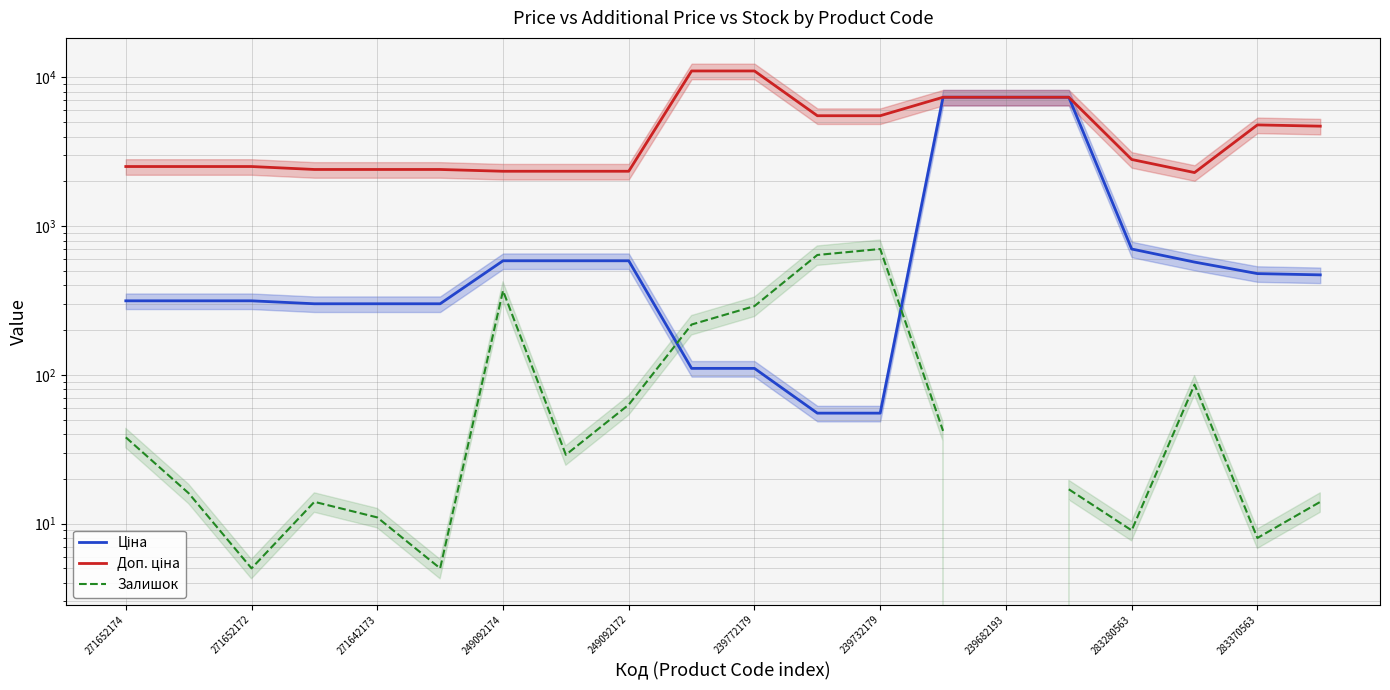

Which series has the widest spread of values?

Доп. ціна